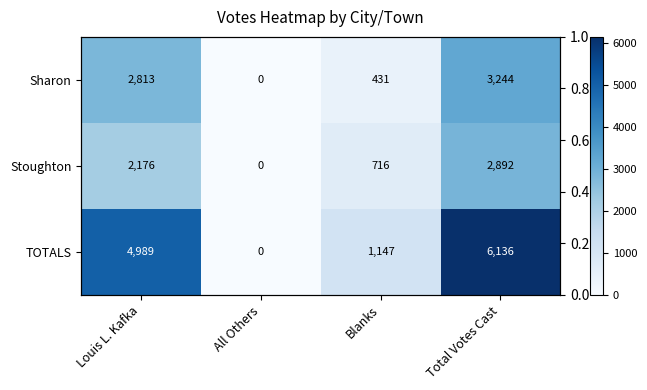

What is the average value of the Sharon series?

1622